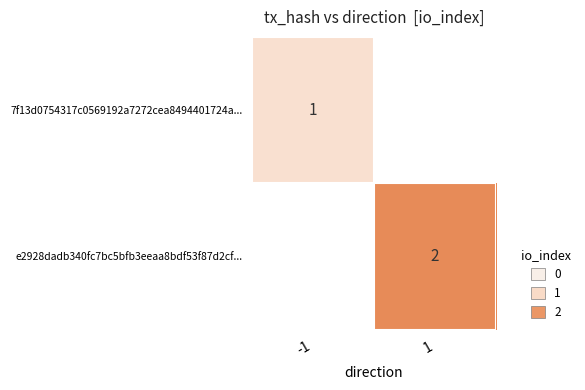

True or false: e2928dadb340fc7bc5bfb3eeaa8bdf53f87d2cf... has a value of 2 at 1.

True